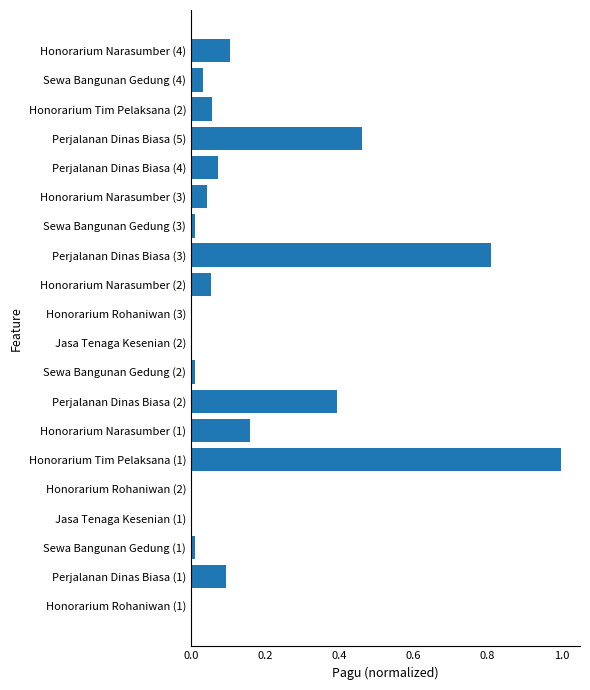

At which category does the chart reach its peak across all series?

Honorarium Tim Pelaksana (1)